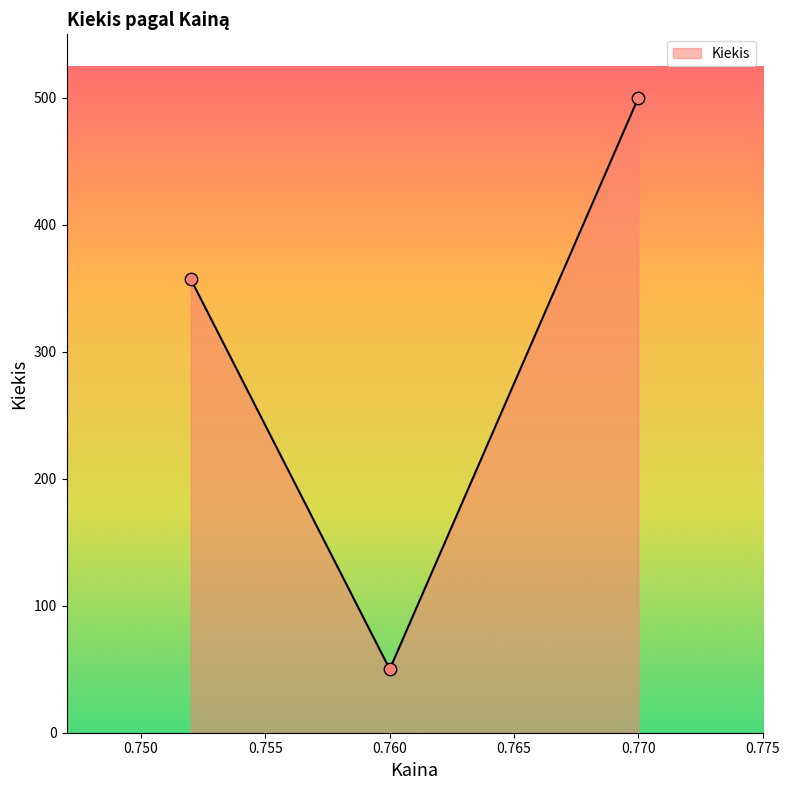

What is the maximum value for Kiekis?

500.0